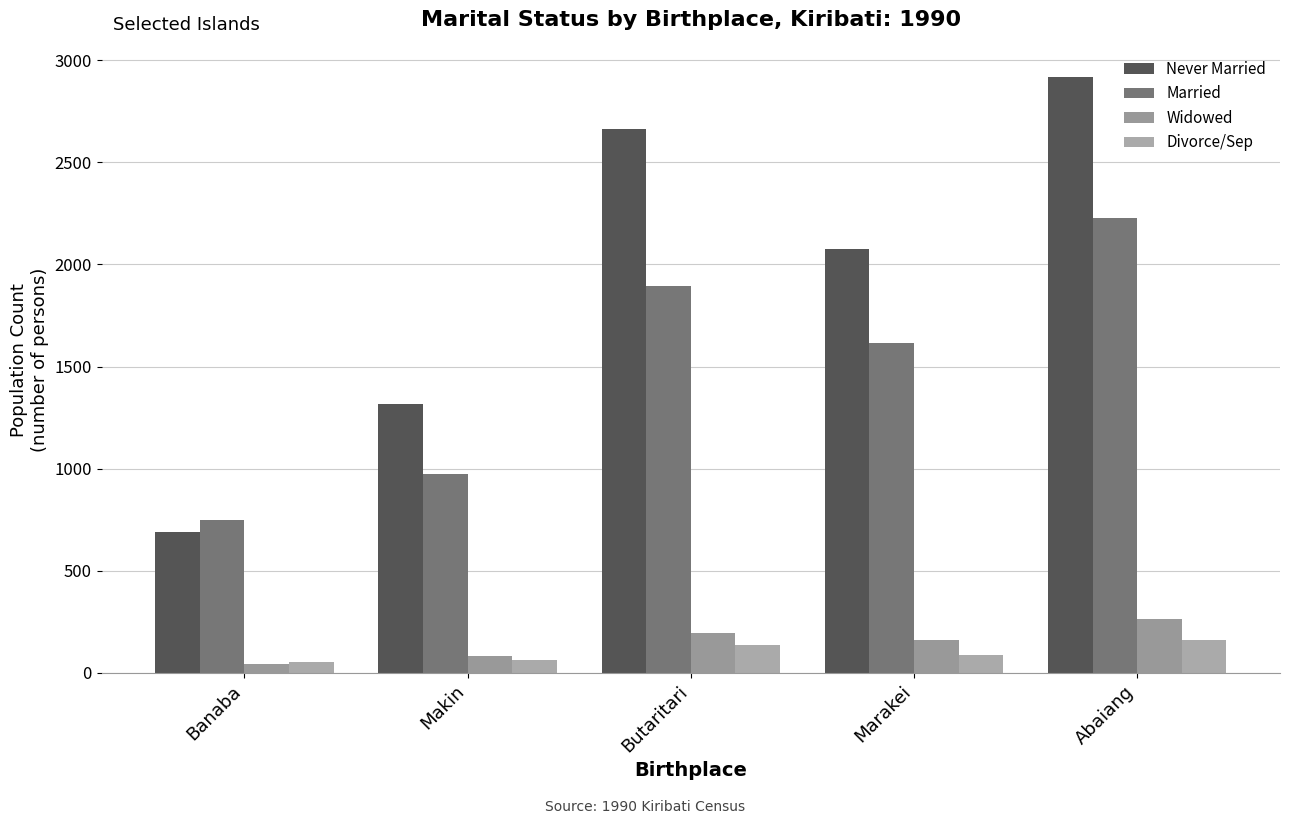

What is the label of the 3rd bar from the left?

Butaritari